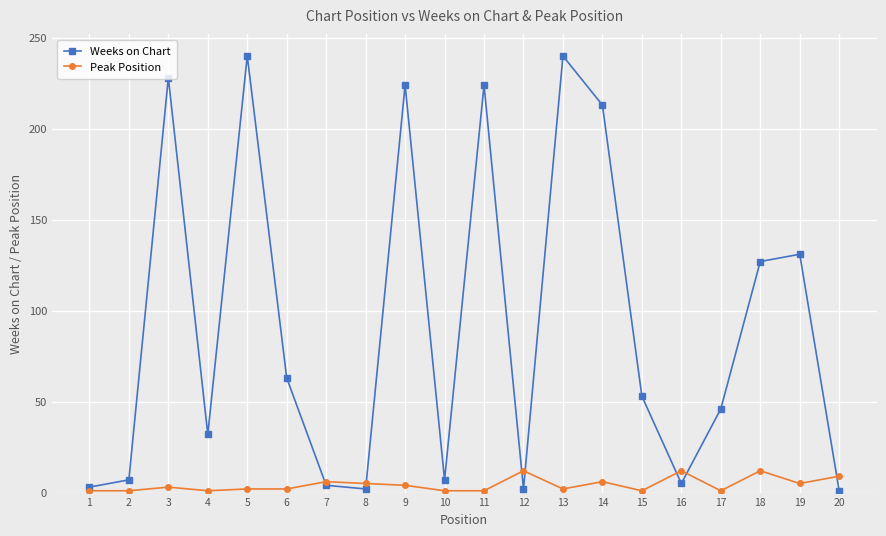

Which series changed the most between 9 and 15?

Weeks on Chart